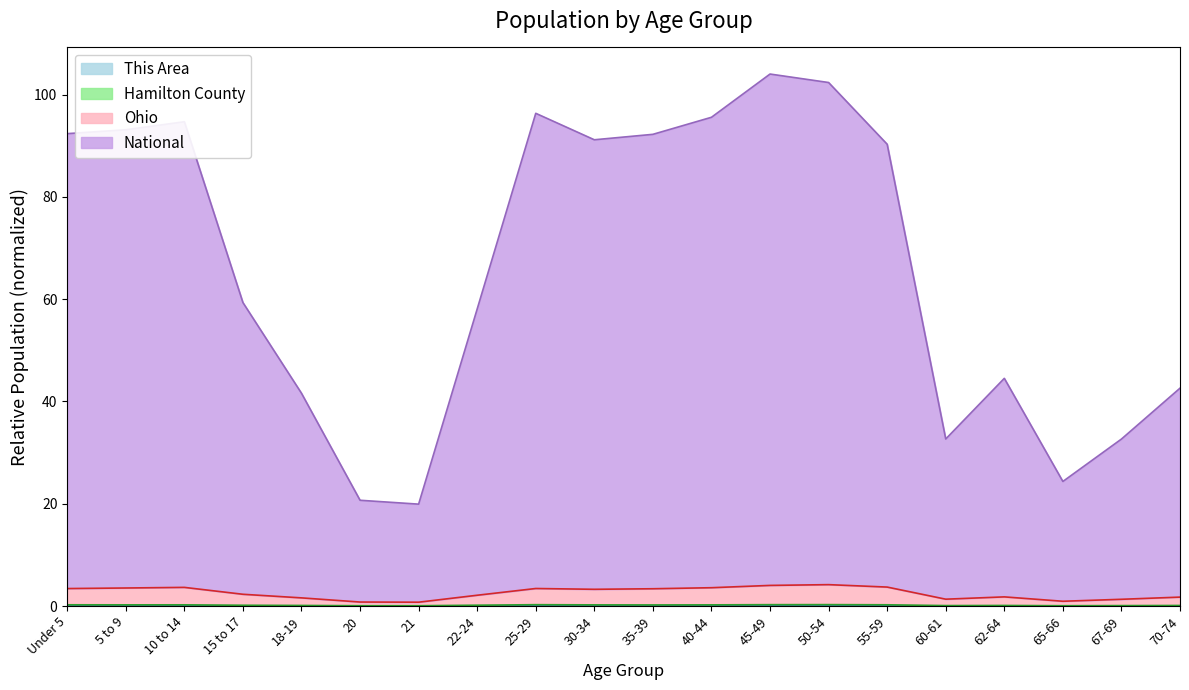

At which category is the sum across all series the highest?

45-49